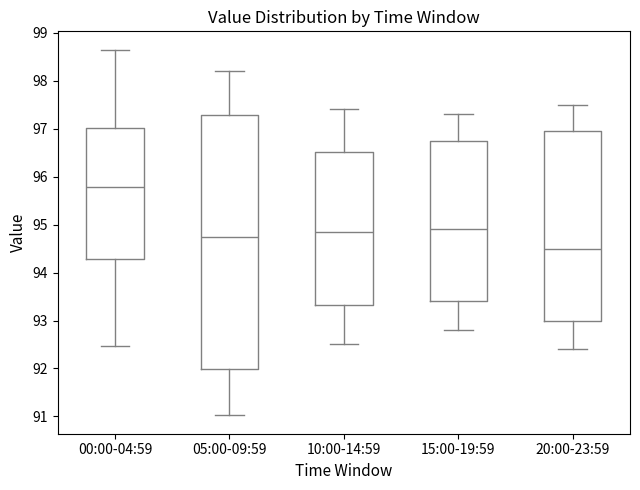

Reading left to right, read every box against the y-axis: the position of its median line, the range the box covers, and the ends of its whiskers. The values are not printed on the chart, so give them approximately, as read against the axis.

00:00-04:59: median 95.8, box 94.3 to 97.0, whiskers 92.5 to 98.7
05:00-09:59: median 94.7, box 92.0 to 97.3, whiskers 91.0 to 98.2
10:00-14:59: median 94.9, box 93.3 to 96.5, whiskers 92.5 to 97.4
15:00-19:59: median 94.9, box 93.4 to 96.8, whiskers 92.8 to 97.3
20:00-23:59: median 94.5, box 93.0 to 97.0, whiskers 92.4 to 97.5